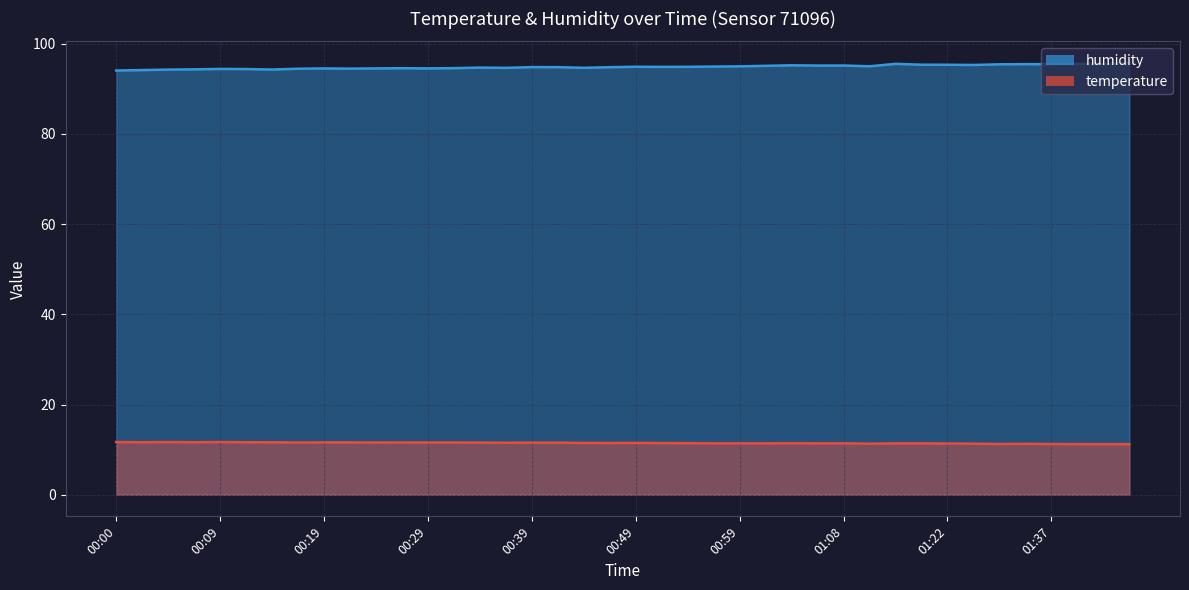

What is the maximum value for humidity?

95.8